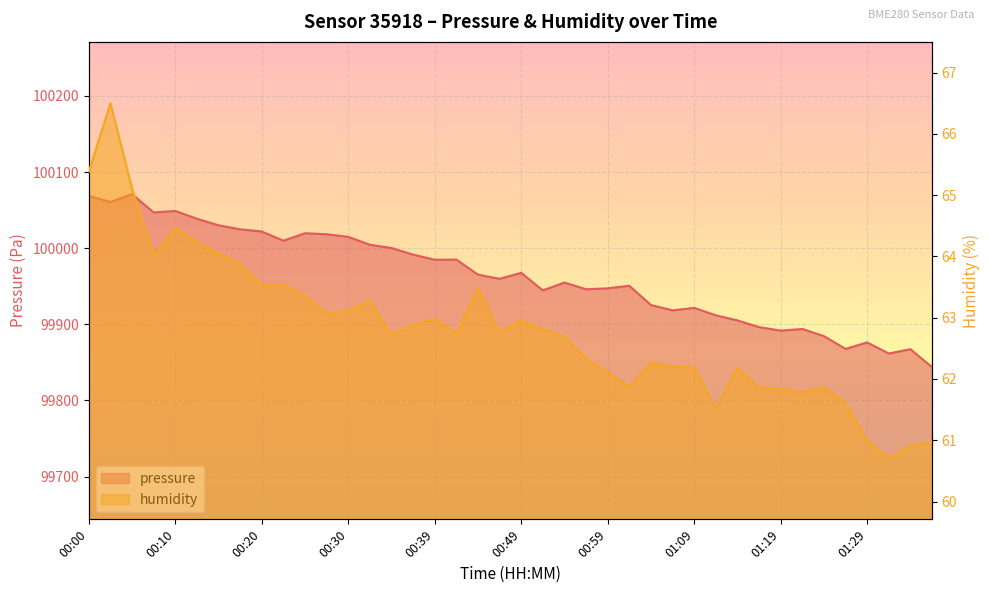

True or false: humidity and pressure cross at least once.

False